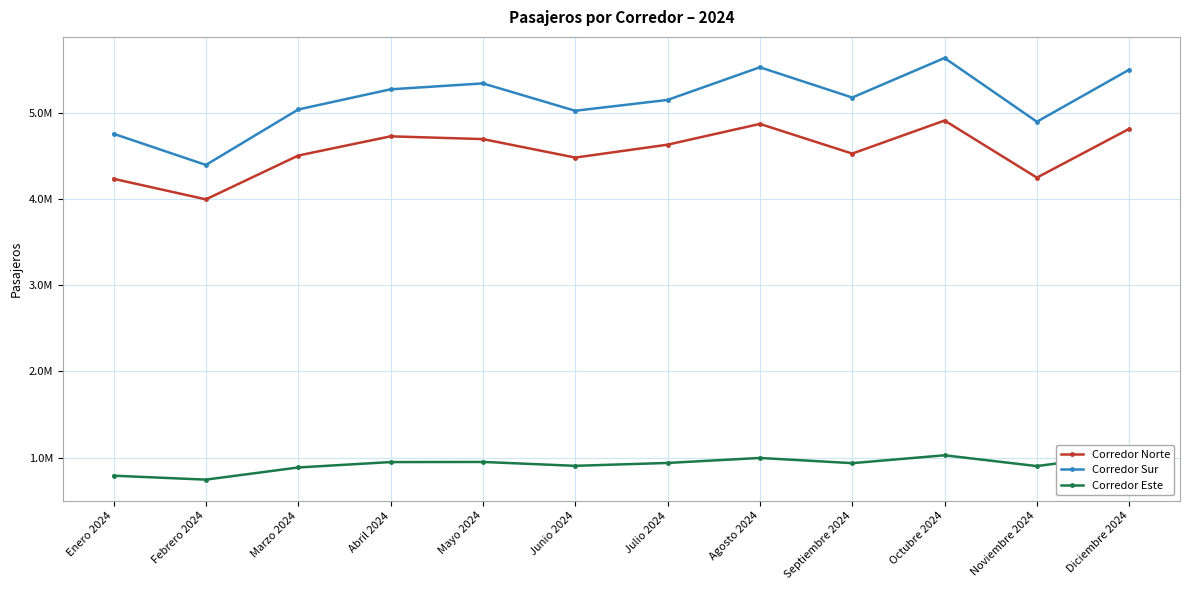

What is the greatest value displayed?

5640710